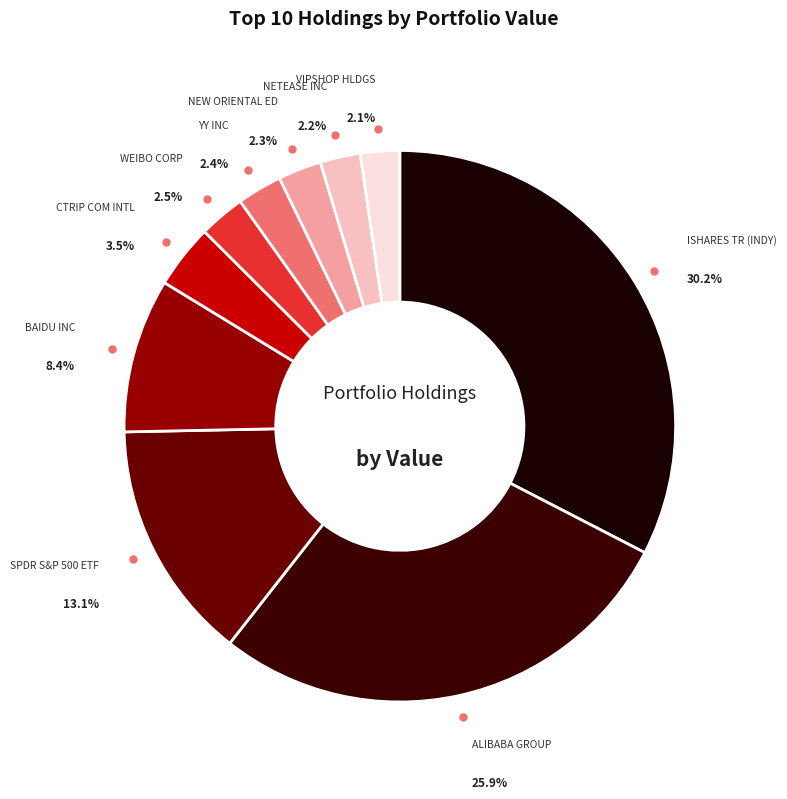

Is the sum of ISHARES TR (INDY) and WEIBO CORP greater than half?

No